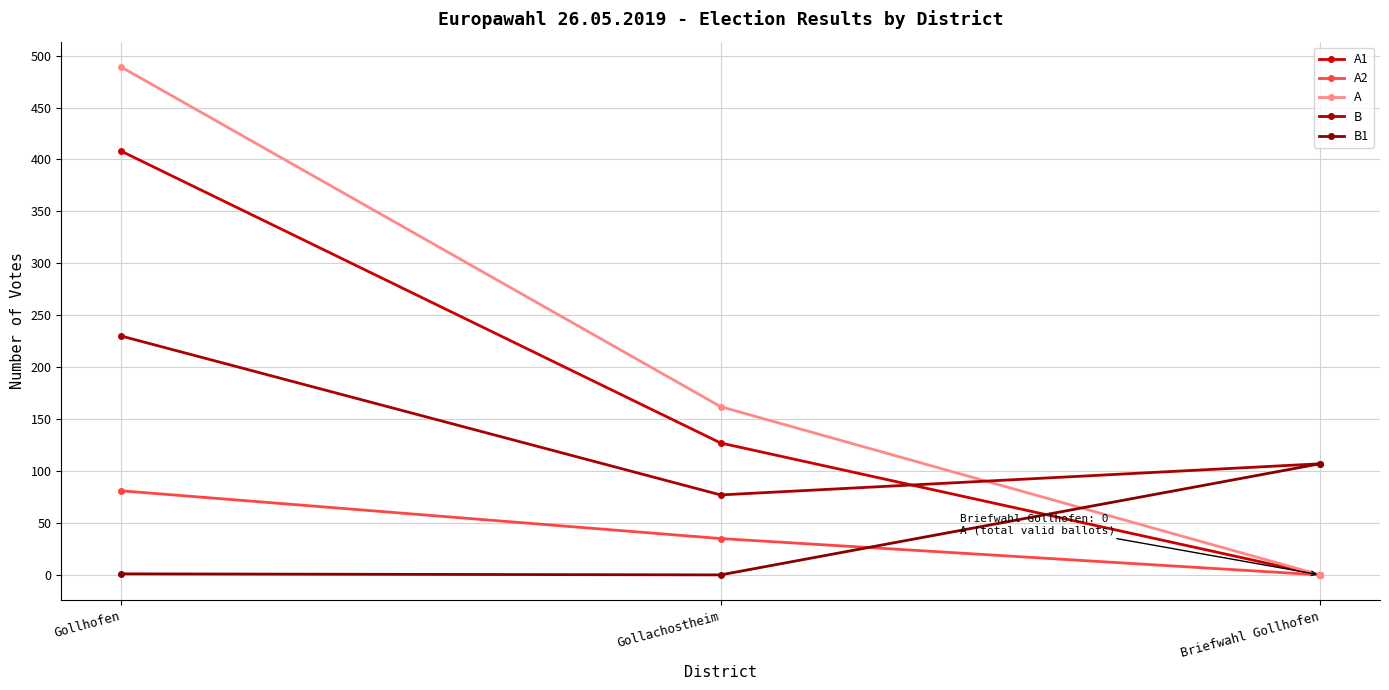

Is the value of A1 at Gollachostheim greater than the value of A at Gollachostheim?

No